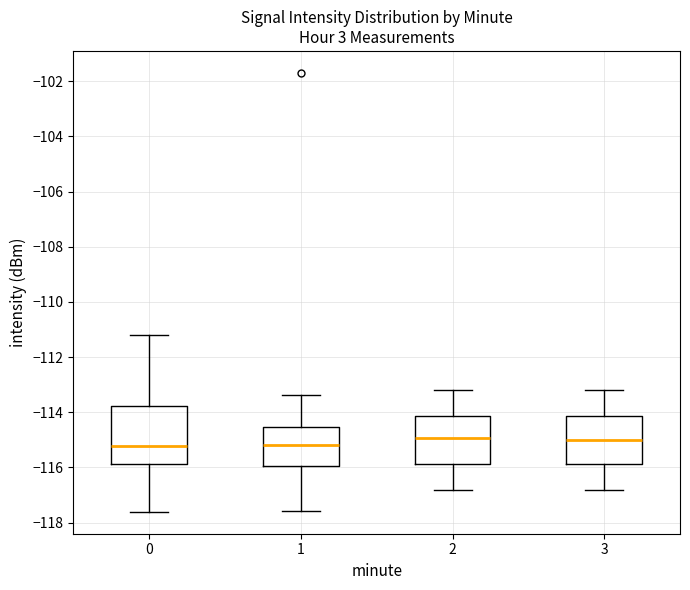

Reading left to right, transcribe this box plot: for each box, give where its median line is, the range the box spans, and where its two whiskers end, as read against the y-axis. The values are not printed on the chart, so give them approximately, as read against the axis.

0: median -115.2, box -115.8 to -113.8, whiskers -117.6 to -111.2
1: median -115.2, box -116.0 to -114.6, whiskers -117.6 to -113.4
2: median -115.0, box -115.8 to -114.2, whiskers -116.8 to -113.2
3: median -115.0, box -115.8 to -114.2, whiskers -116.8 to -113.2